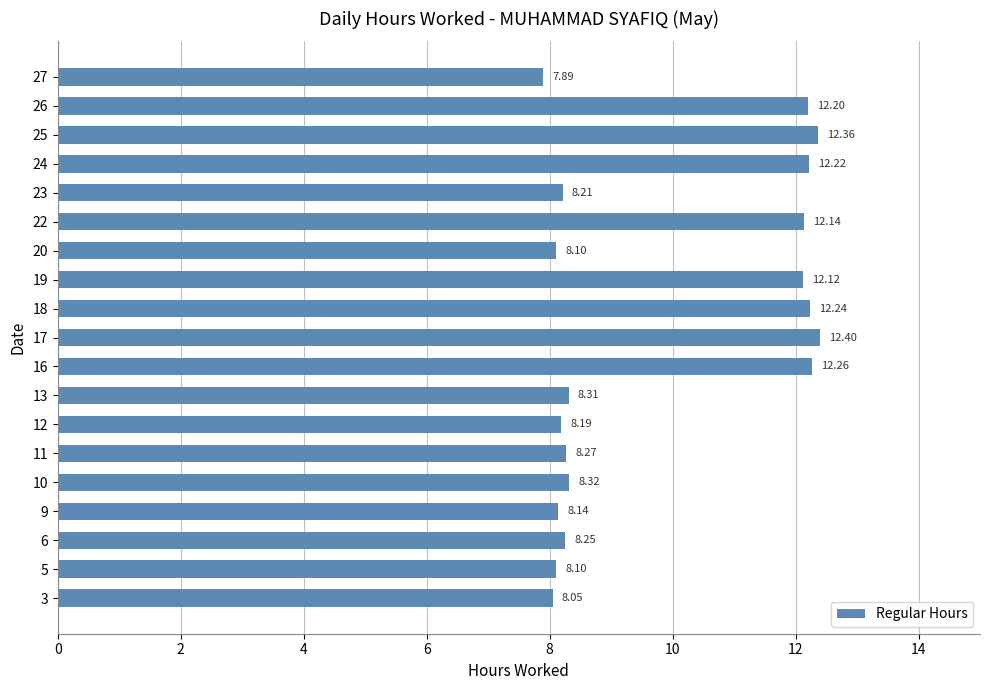

What is the minimum value shown in the chart?

7.9